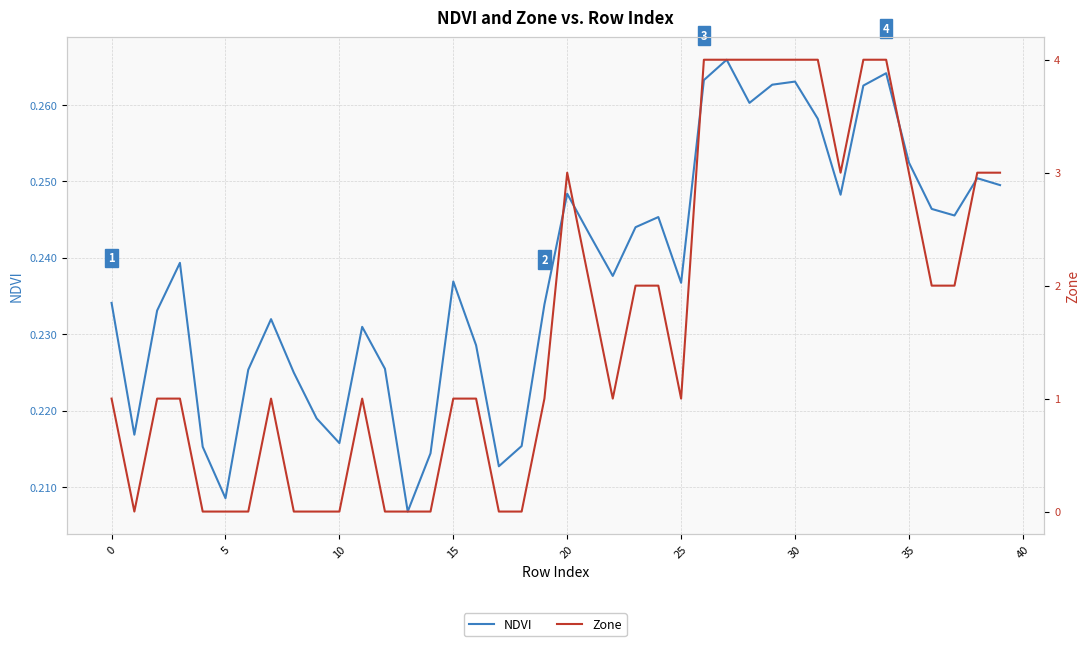

Where is NDVI nearest to the value 0?

13